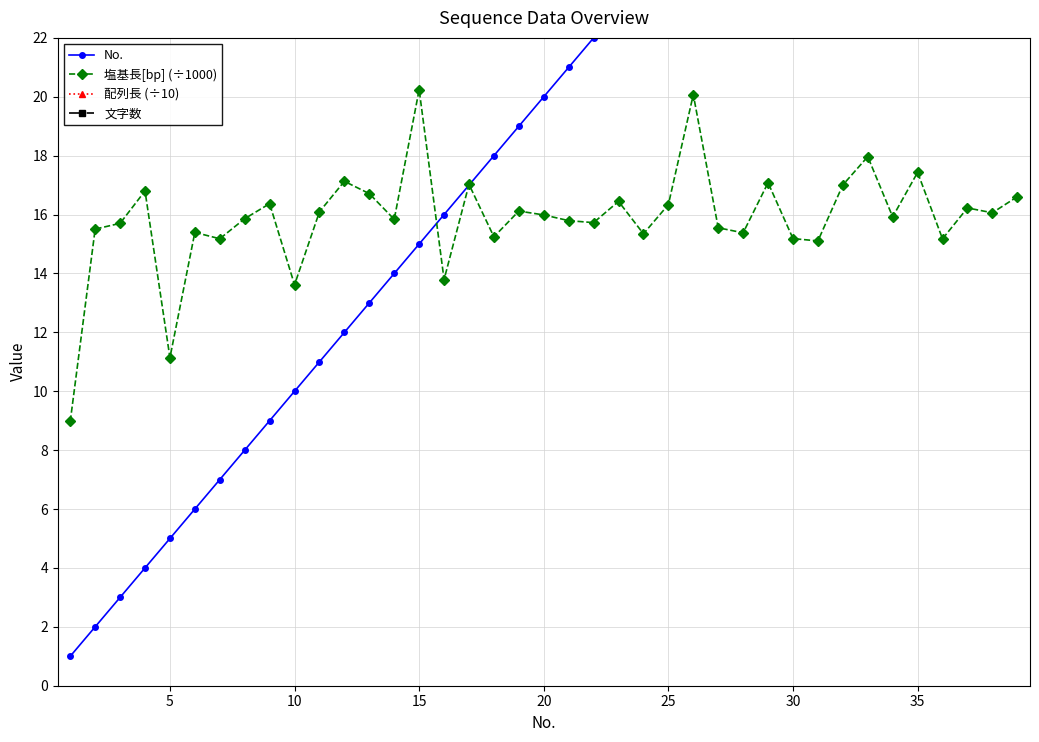

True or false: 塩基長[bp] (÷1000) has more than 1 interior local peaks.

True